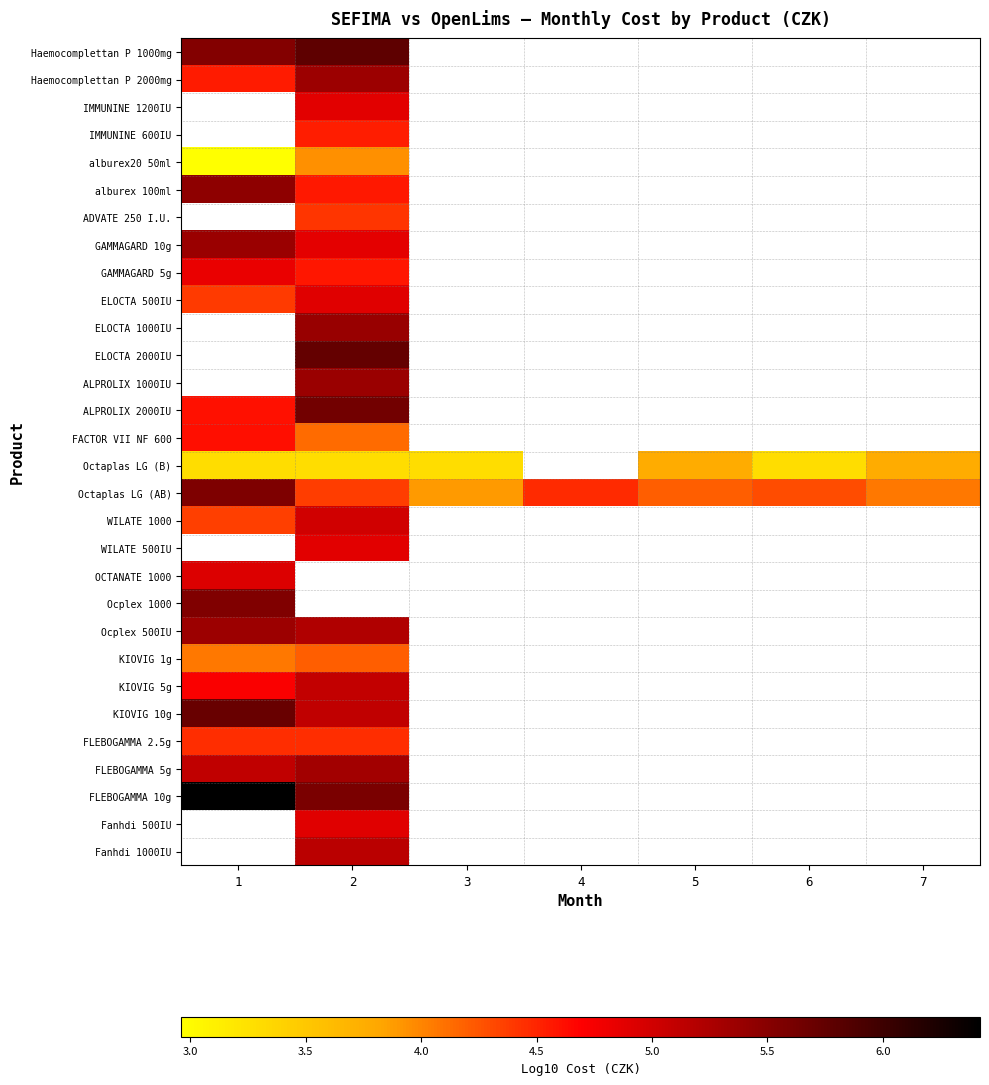

What is the difference between the highest and lowest values at 2?

2.5